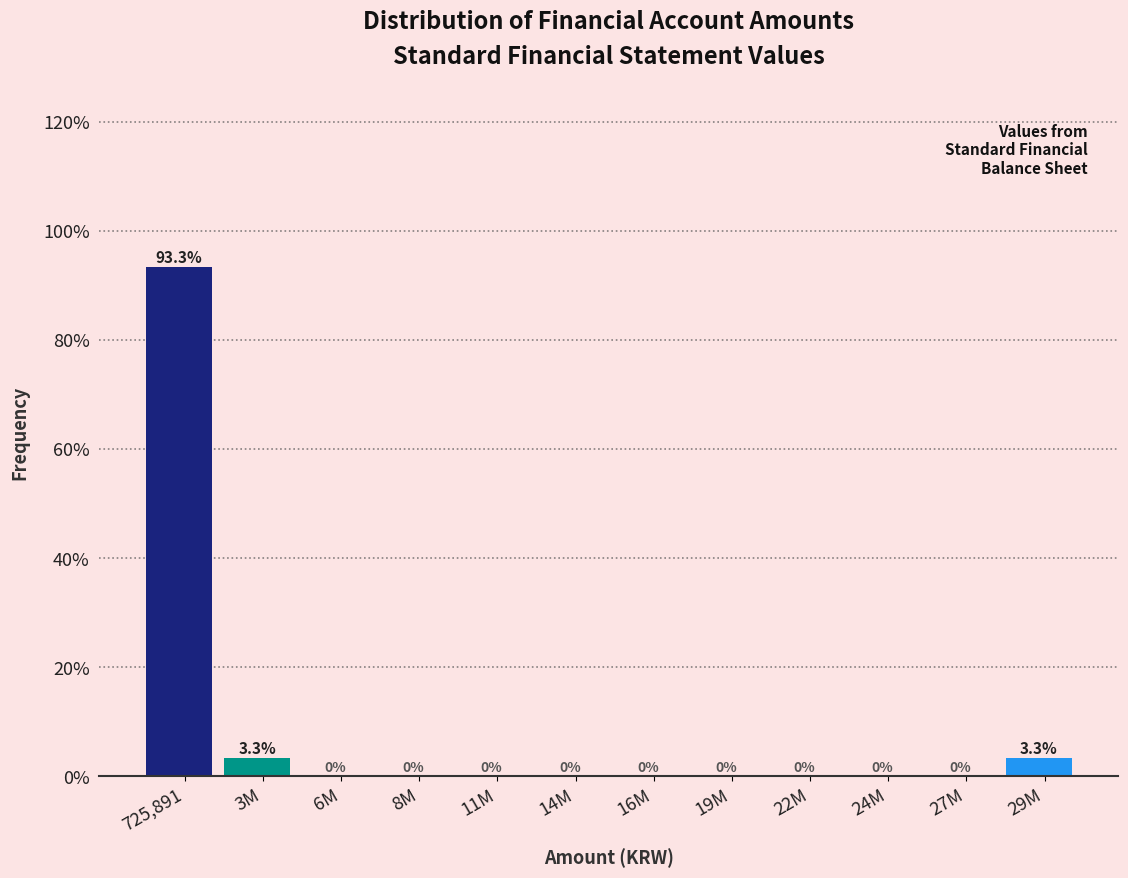

Reading left to right, transcribe all the data shown in this chart.

725,891=93.3	3M=3.3	6M=0.0	8M=0.0	11M=0.0	14M=0.0	16M=0.0	19M=0.0	22M=0.0	24M=0.0	27M=0.0	29M=3.3